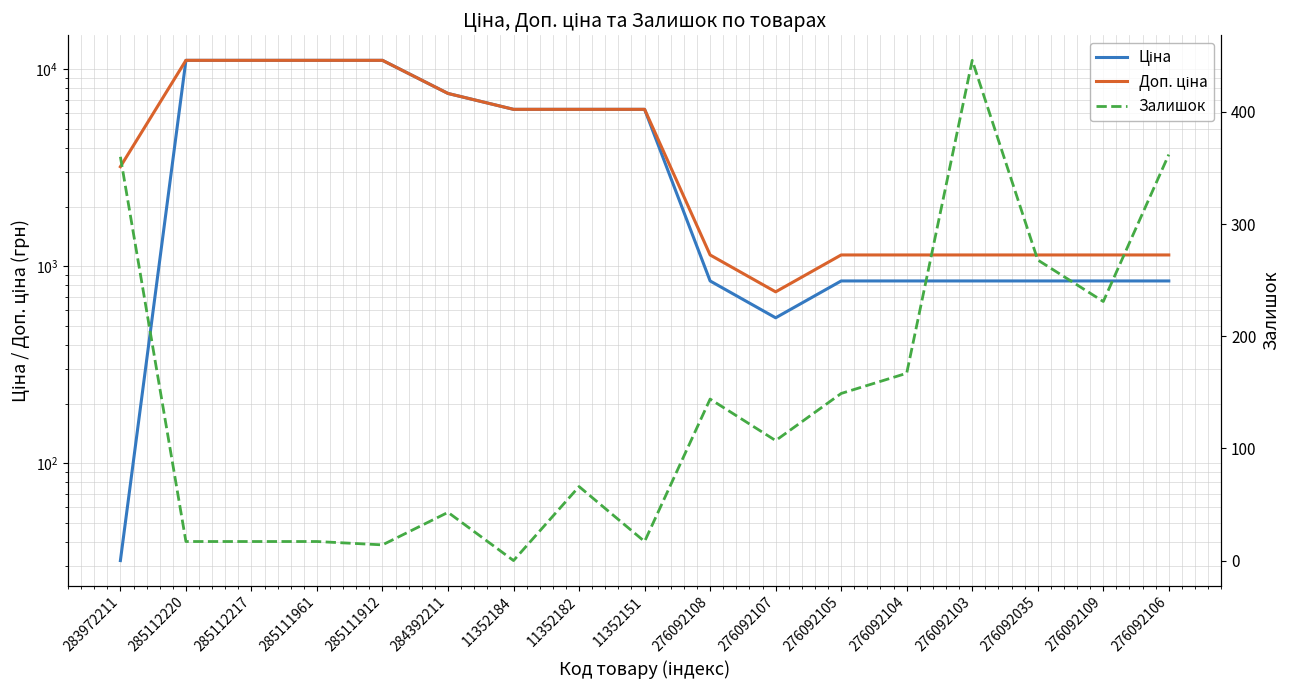

What is the label of the 6th point from the right?

276092105